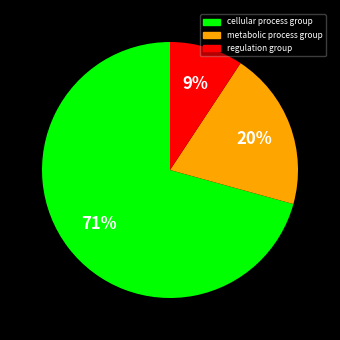

Is there a majority slice in this chart?

Yes